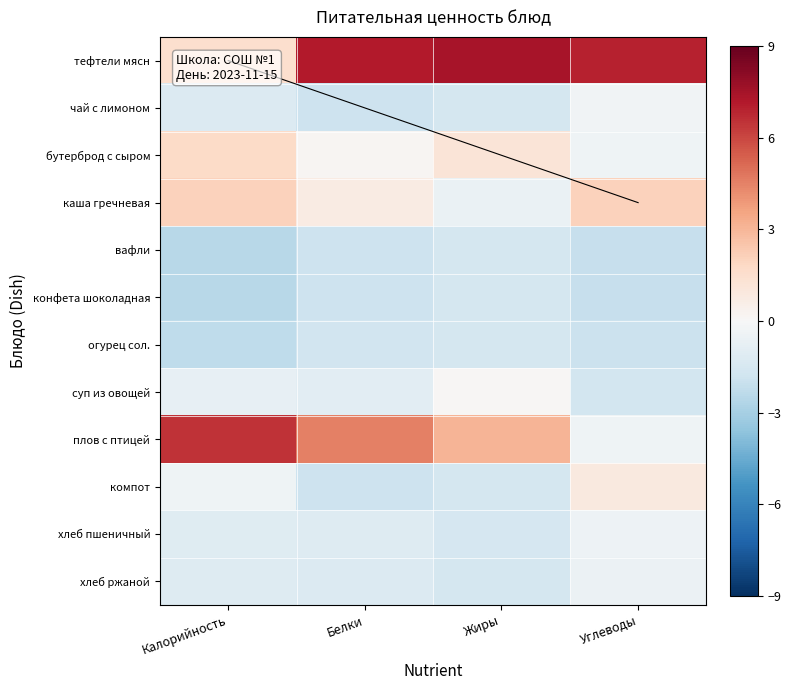

Which category has the highest value across all series?

Жиры